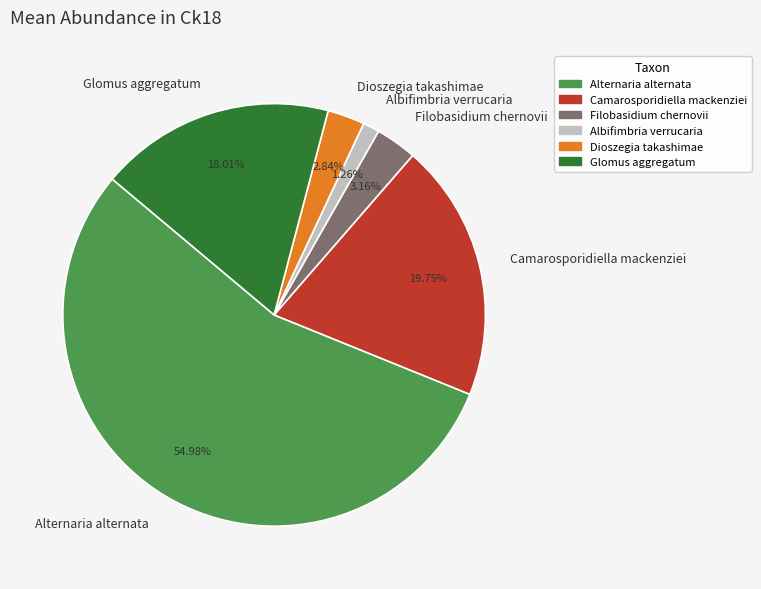

Does Filobasidium chernovii represent more than half of the total?

No